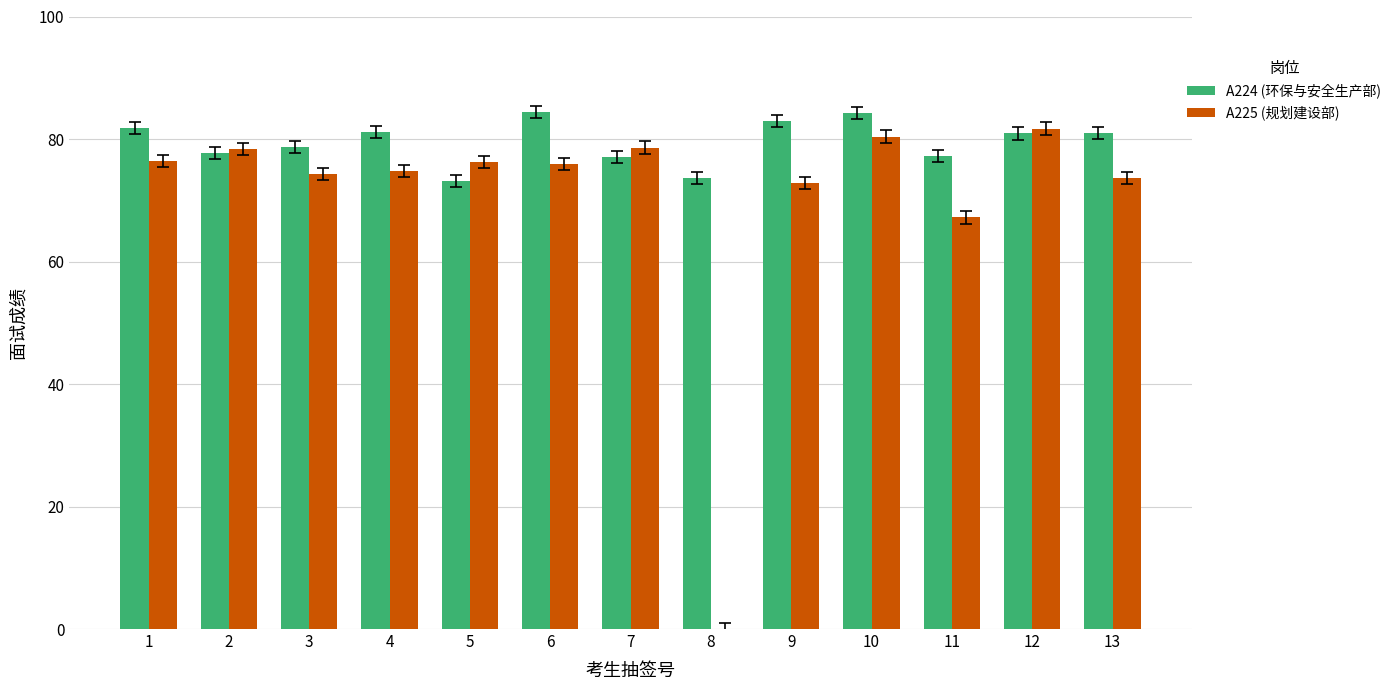

True or false: A225 (规划建设部) has a value of 80.4 at 10.

True